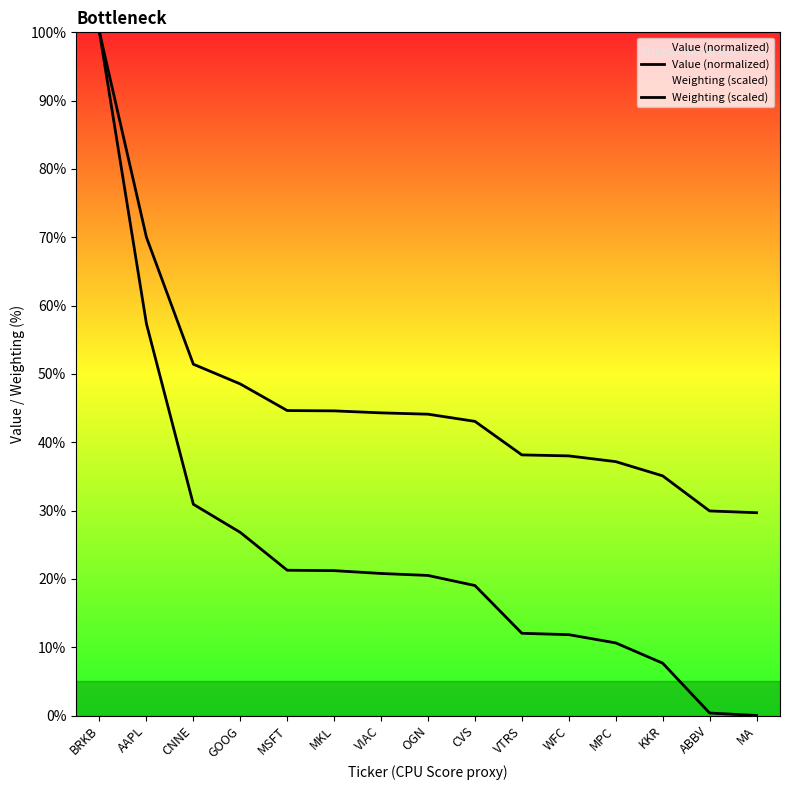

Is it true that Value (normalized) equals 13.1 at KKR?

False